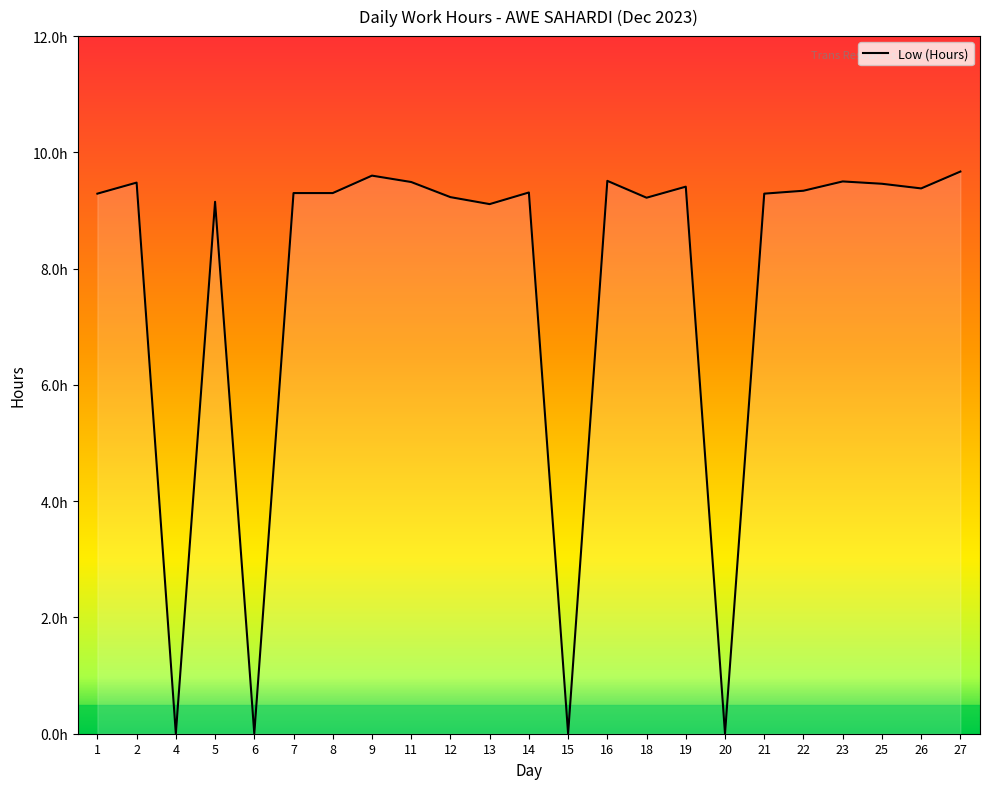

Reading left to right, extract all data points from this chart.

9.3	9.5	0.0	9.2	0.0	9.3	9.3	9.6	9.5	9.2	9.1	9.3	0.0	9.5	9.2	9.4	0.0	9.3	9.3	9.5	9.5	9.4	9.7